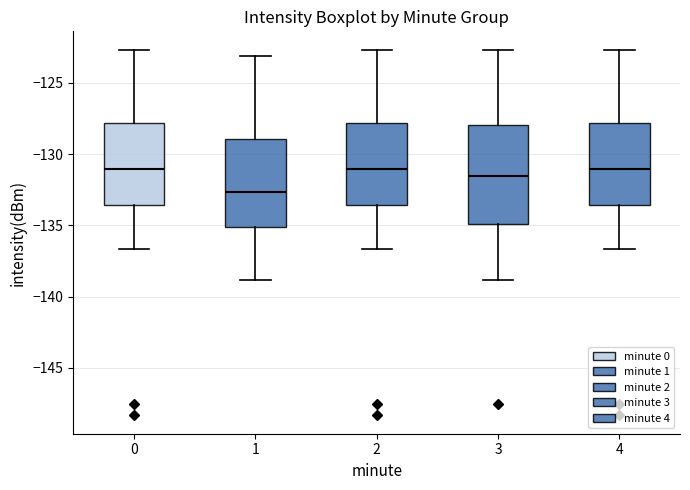

Reading left to right, read every box against the y-axis: the position of its median line, the range the box covers, and the ends of its whiskers. The values are not printed on the chart, so give them approximately, as read against the axis.

0: median -131.0, box -133.5 to -128.0, whiskers -136.5 to -122.5
1: median -132.5, box -135.0 to -129.0, whiskers -139.0 to -123.0
2: median -131.0, box -133.5 to -128.0, whiskers -136.5 to -122.5
3: median -131.5, box -135.0 to -128.0, whiskers -139.0 to -122.5
4: median -131.0, box -133.5 to -128.0, whiskers -136.5 to -122.5